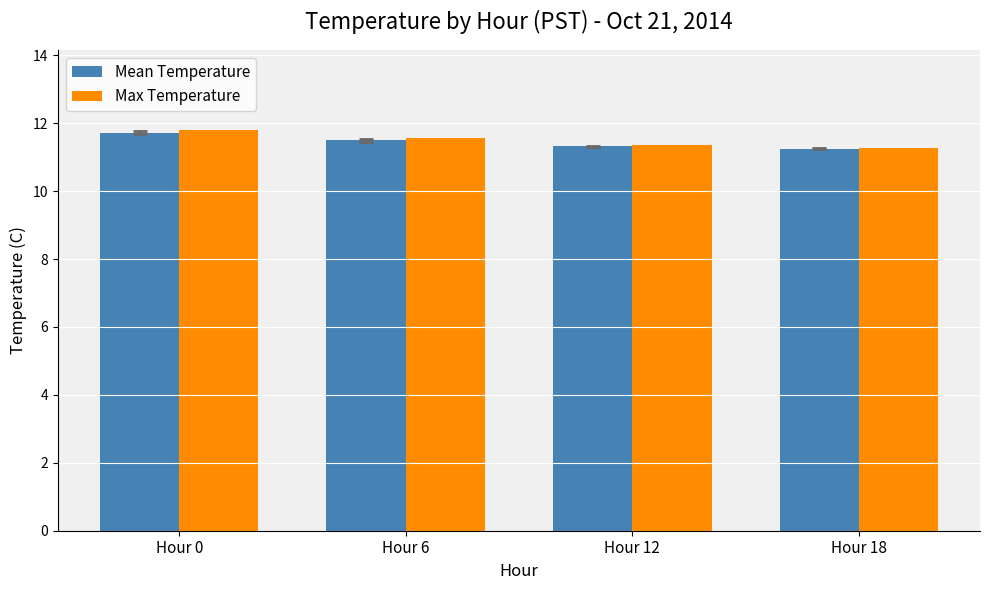

The value of Max Temperature at Hour 6 is 11.6. True or false?

True